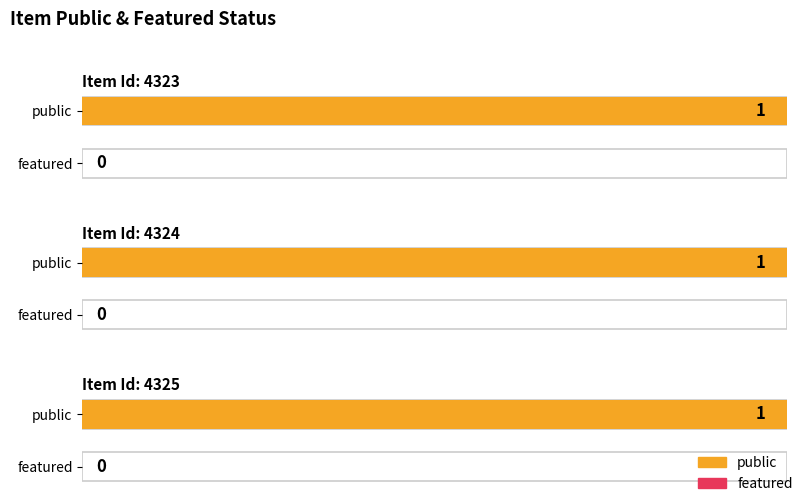

Does the chart contain stacked bars?

No